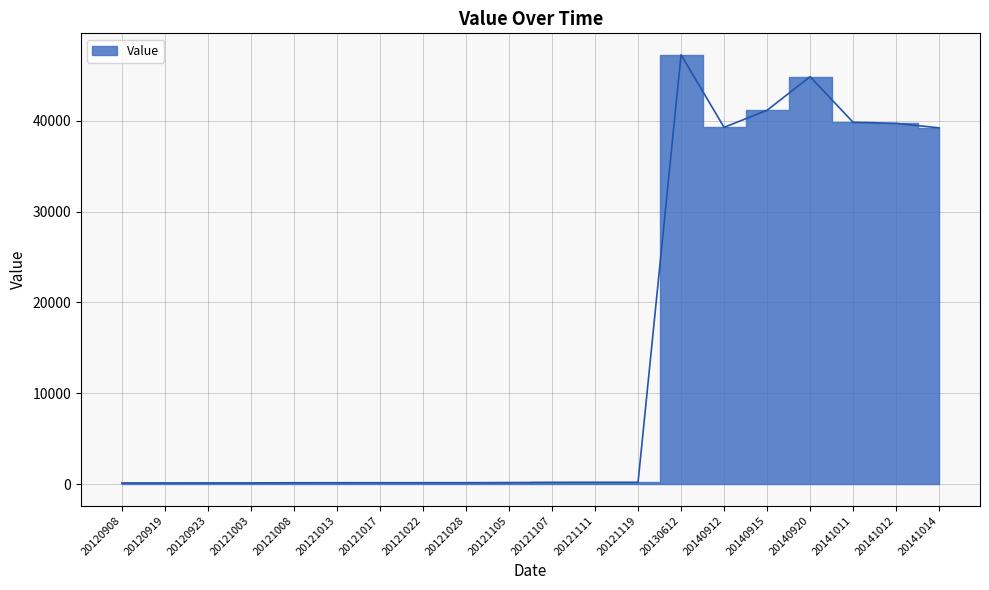

What is the average value?

14667